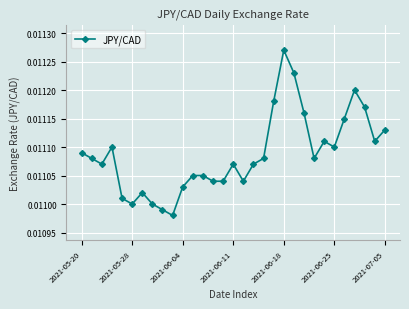

How many values are between 0 and 1?

31